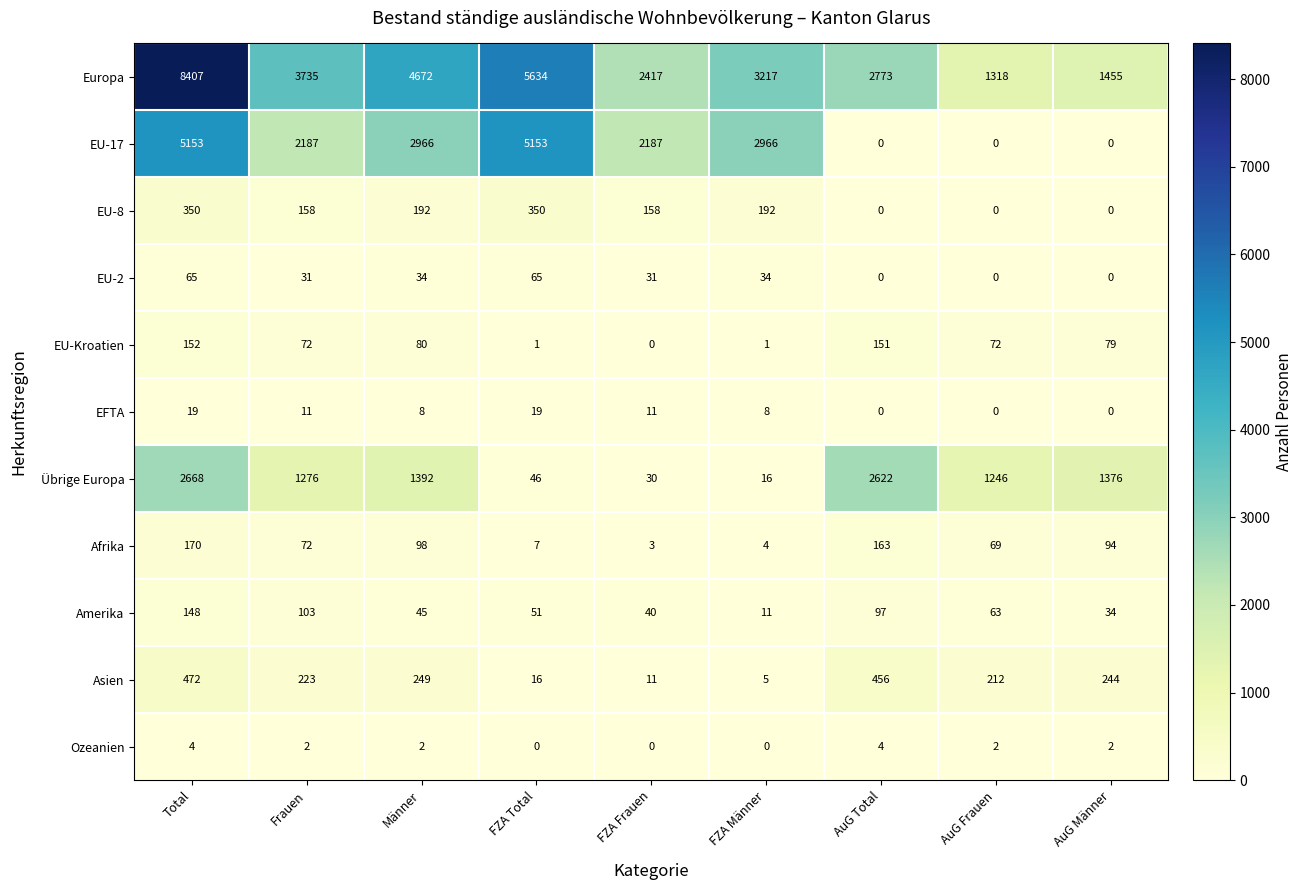

List the series in order of their peak value, lowest first.

Ozeanien, EFTA, EU-2, Amerika, EU-Kroatien, Afrika, EU-8, Asien, Übrige Europa, EU-17, Europa